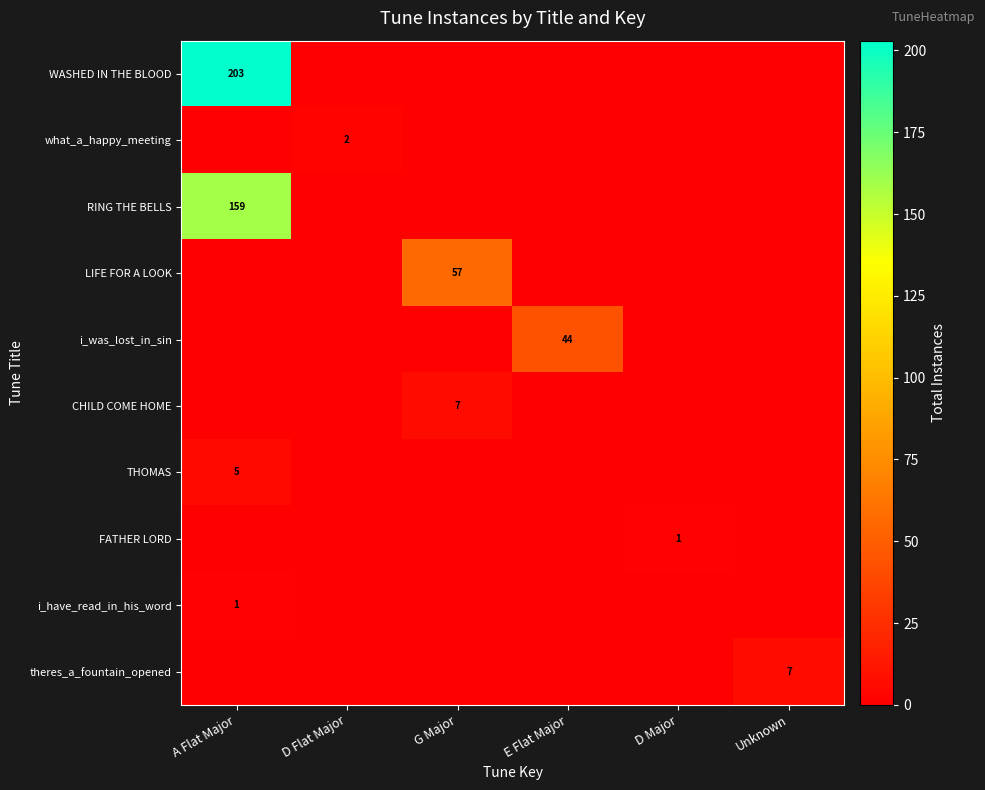

Is it true that FATHER LORD equals 1 at D Major?

True